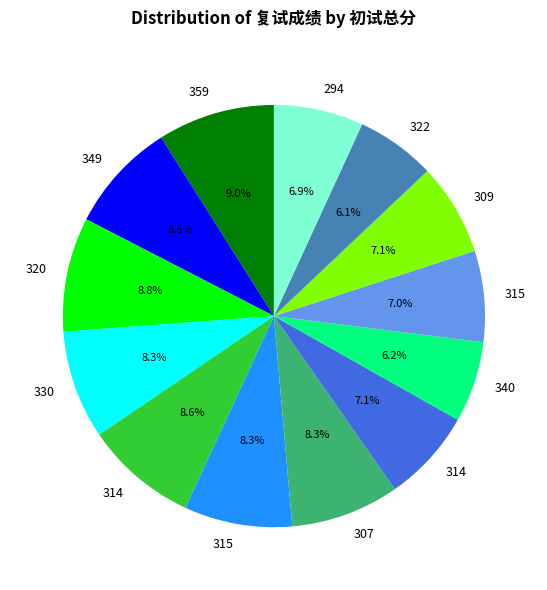

Is there any slice that represents more than half of the pie?

No